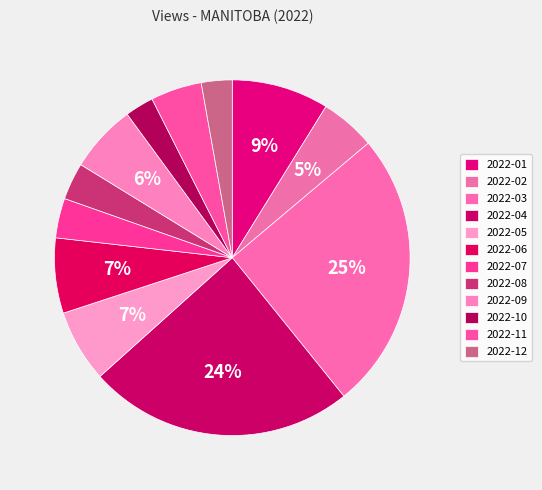

Which has a higher value, 2022-08 or 2022-09?

2022-09